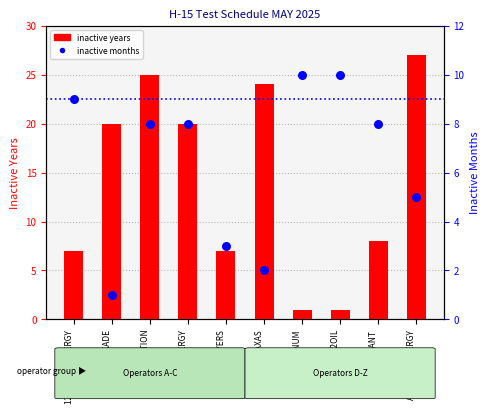

What are all the series names shown in the legend?

INACTIVE YEARS, INACTIVE MONTHS